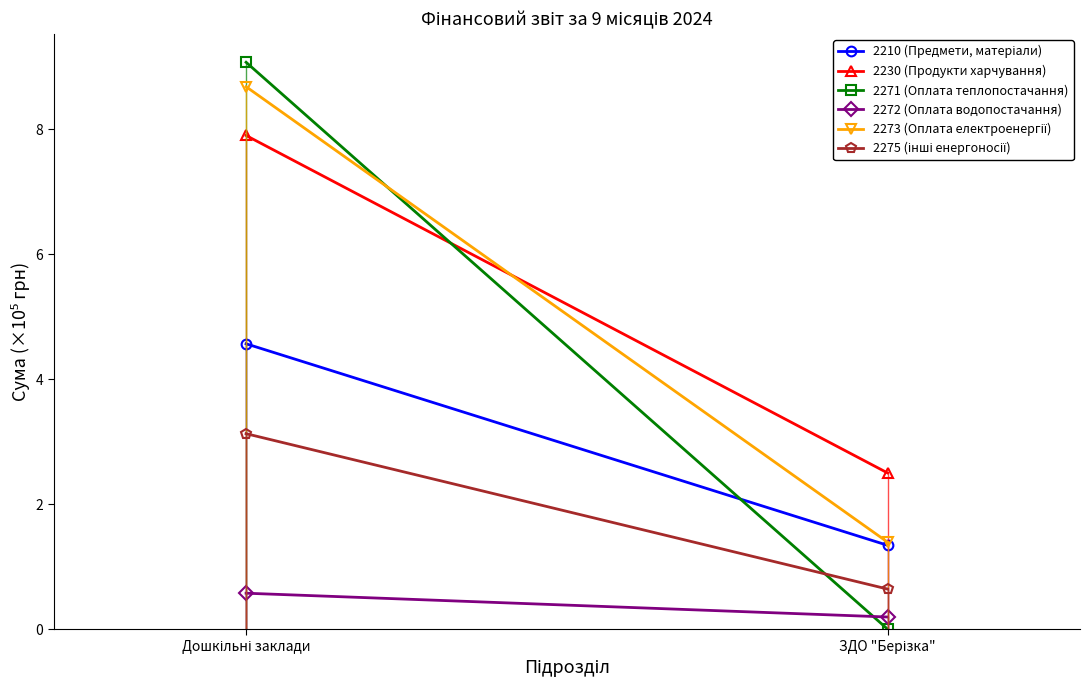

Rank the series at Дошкільні заклади from lowest to highest value.

2272 (Оплата водопостачання), 2275 (інші енергоносії), 2210 (Предмети, матеріали), 2230 (Продукти харчування), 2273 (Оплата електроенергії), 2271 (Оплата теплопостачання)